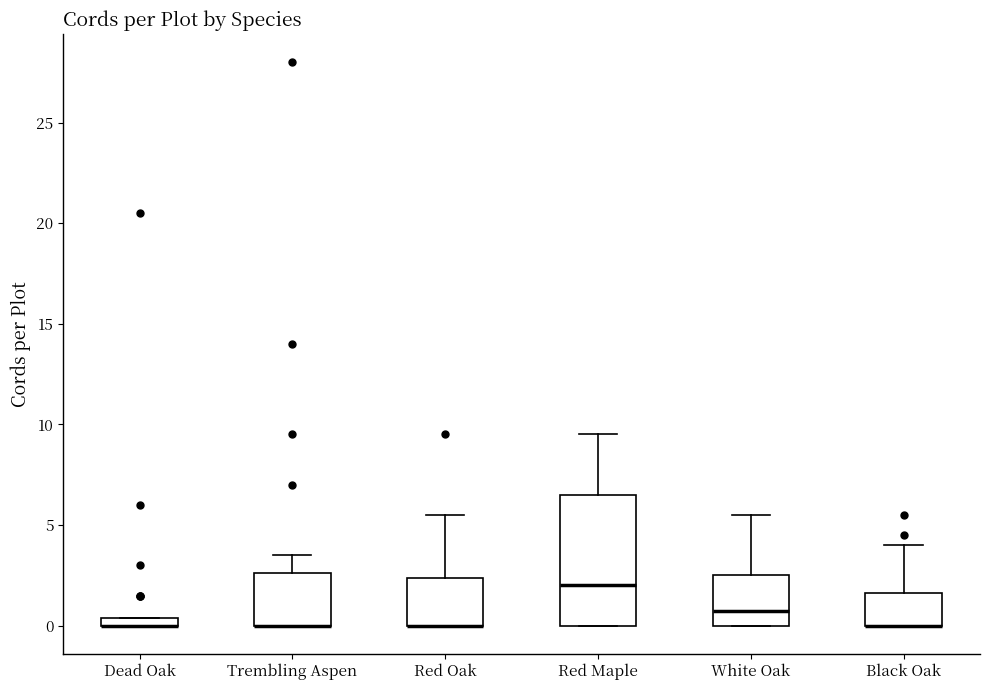

Where is the lower edge of the box for Dead Oak on the y-axis? The values are not printed on the chart, so give them approximately, as read against the axis.

0.0